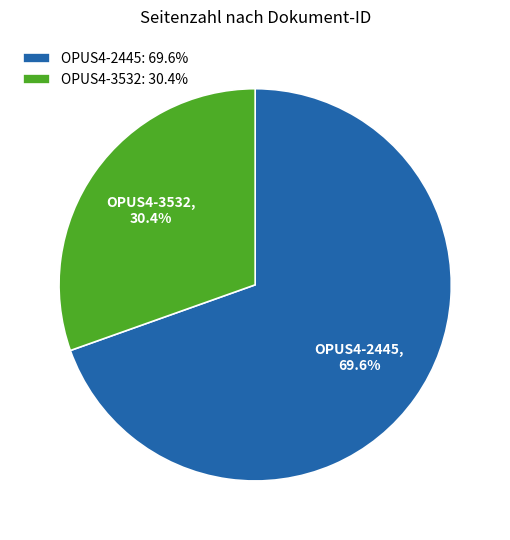

Which category accounts for the majority?

OPUS4-2445